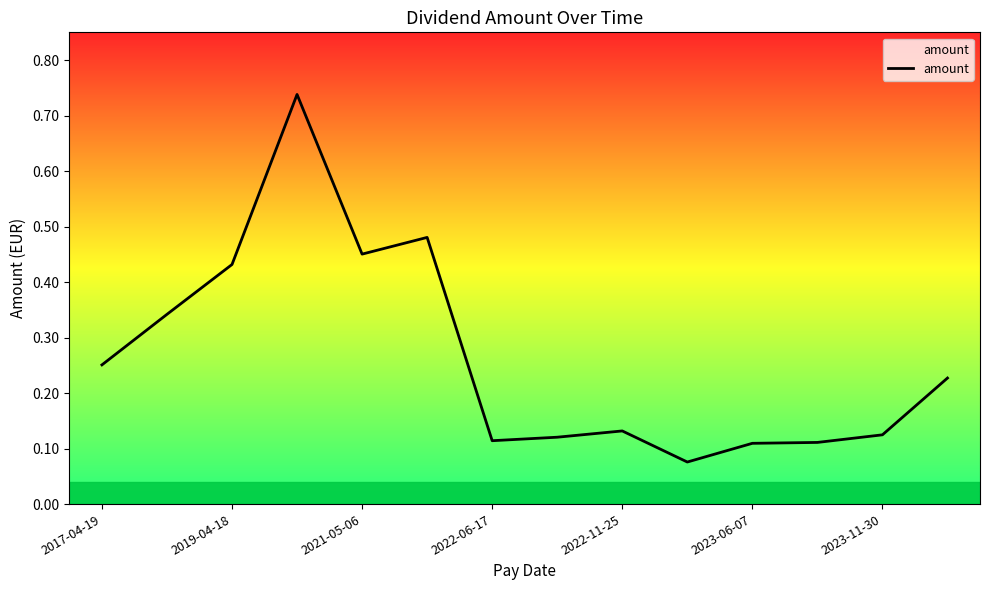

What is the average value?

0.3